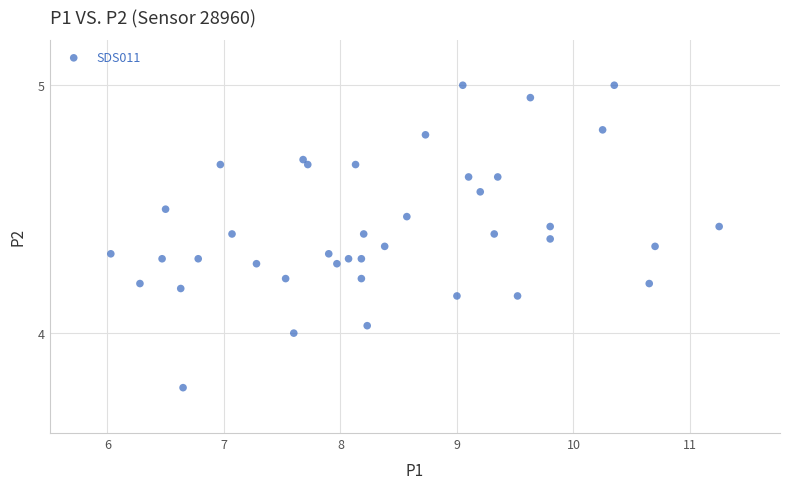

What is the range of X values (max minus min)?

5.2